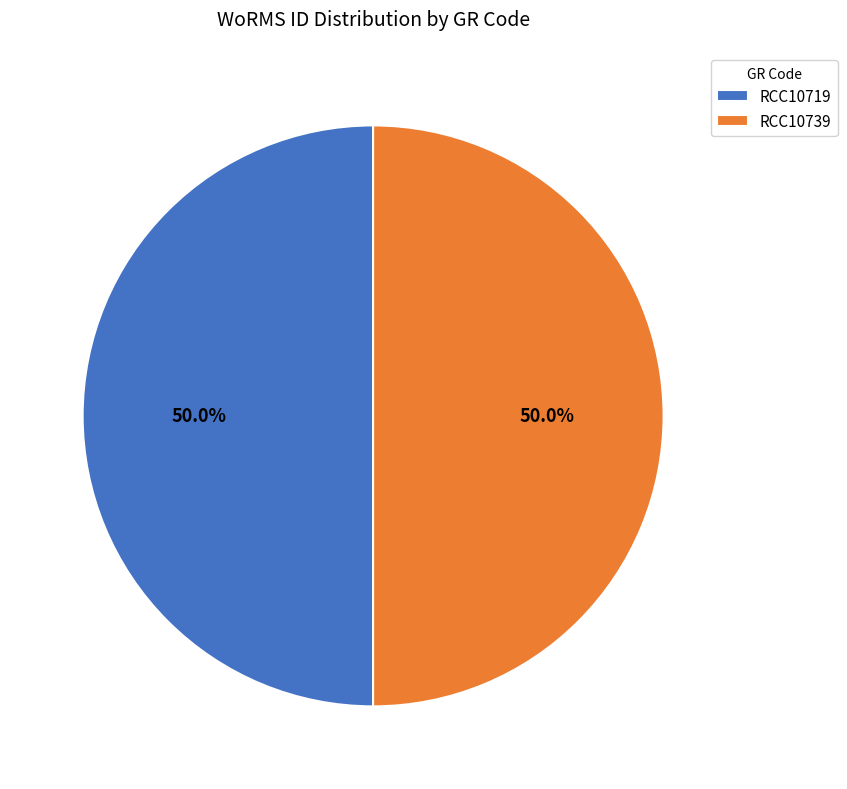

What percentage is NOT represented by RCC10719?

50.0%